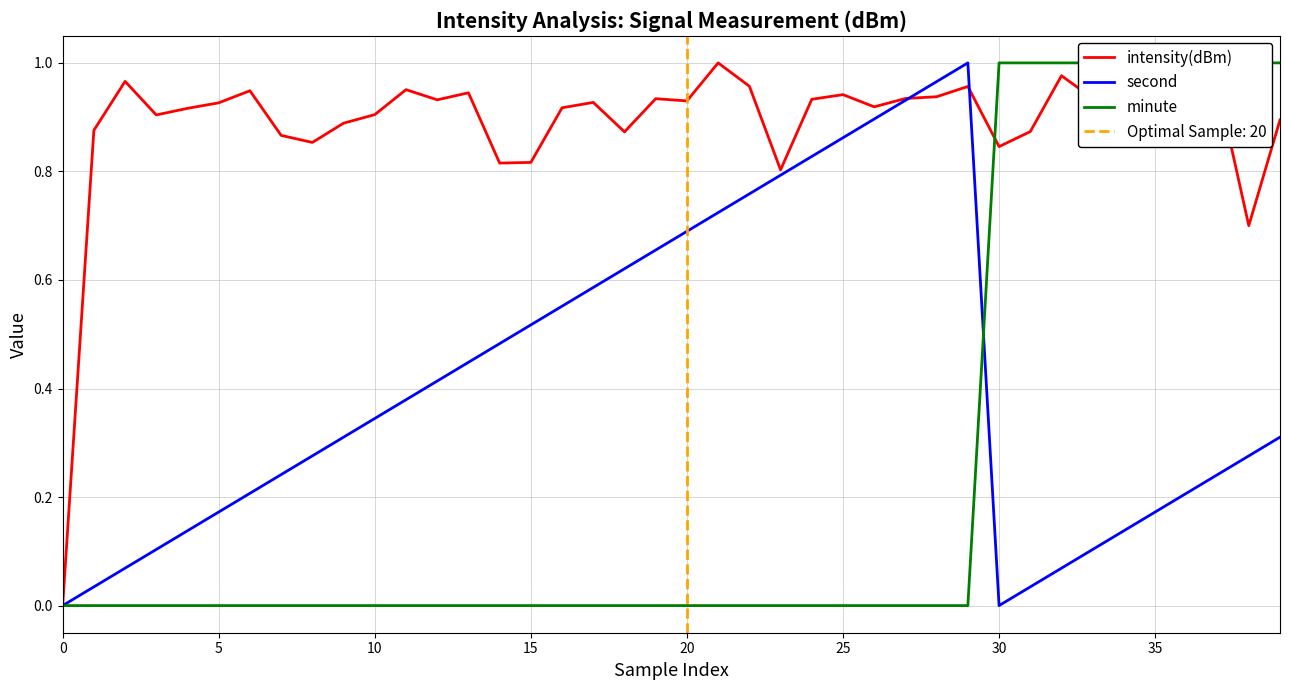

What is the spread (max minus min) of values at 25?

0.9